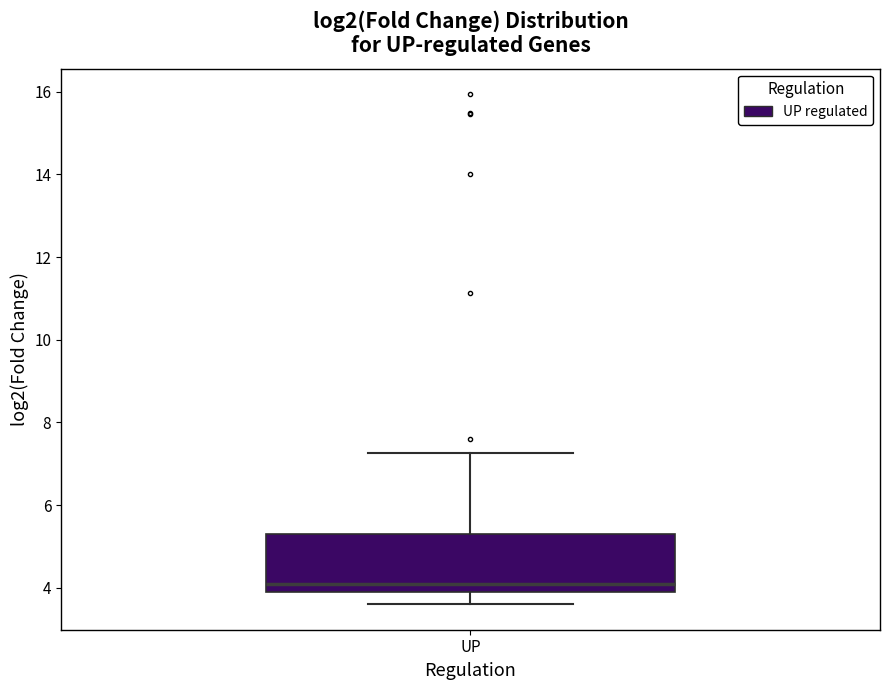

Where is the upper edge of the box for UP on the y-axis? The values are not printed on the chart, so give them approximately, as read against the axis.

5.4